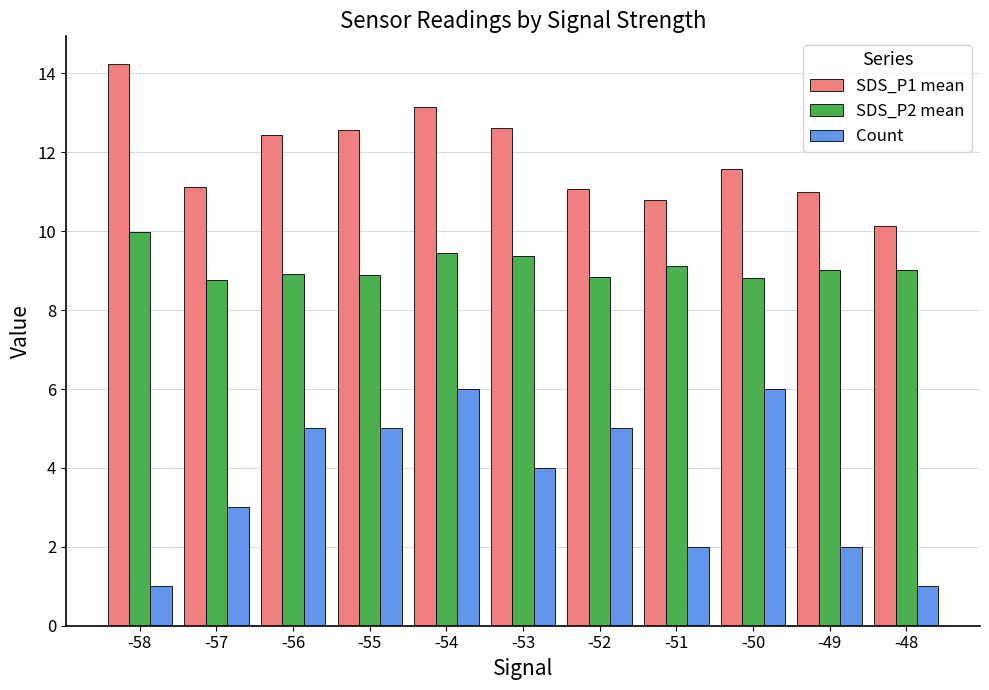

The value of SDS_P2 mean at -48 is 3.3. True or false?

False